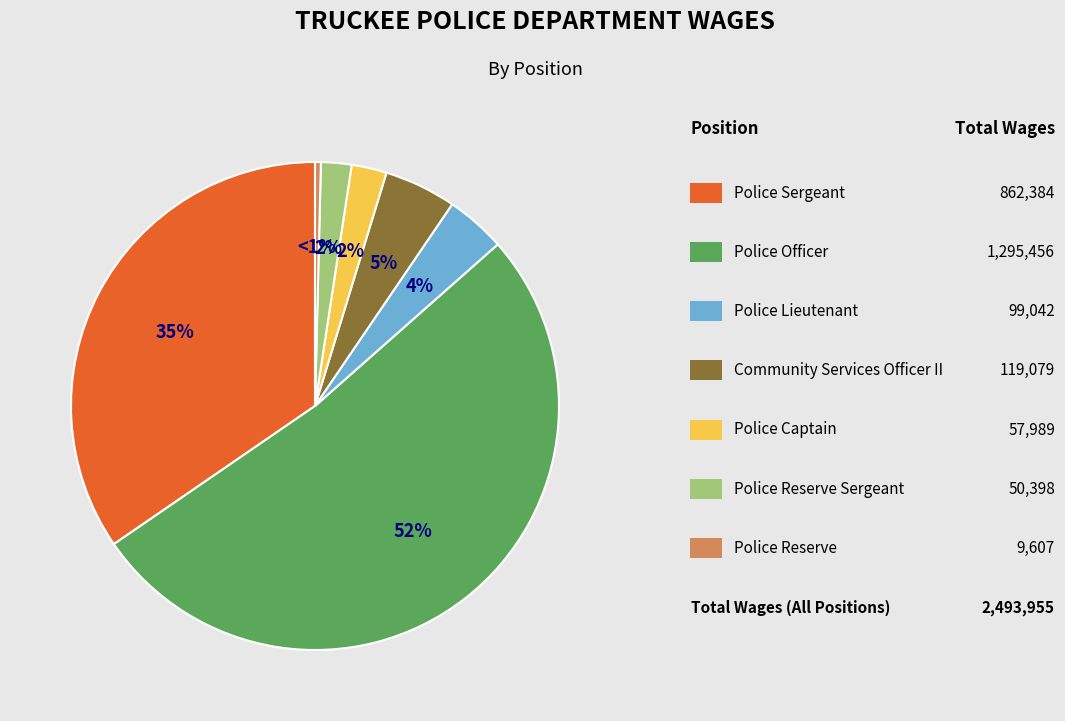

To the nearest percent, what is the difference between the largest and smallest slice percentages?

52%